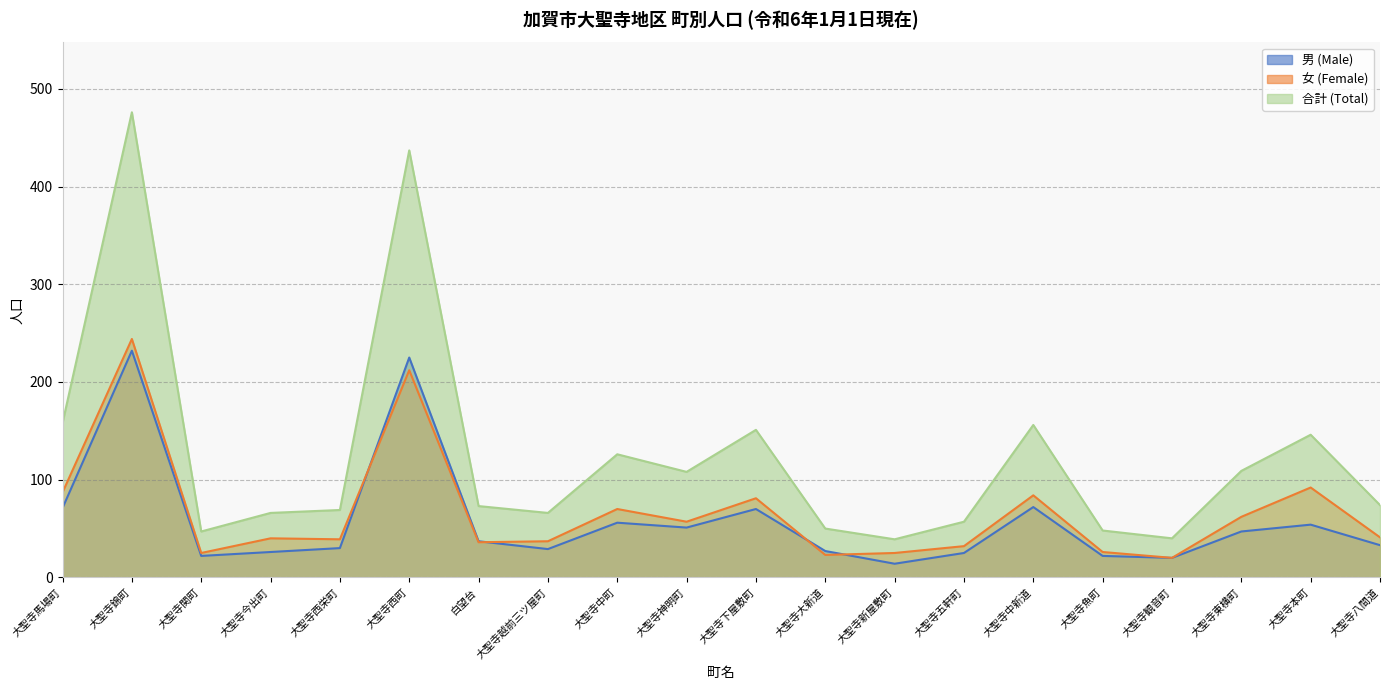

Which series has the largest range (max minus min)?

合計 (Total)